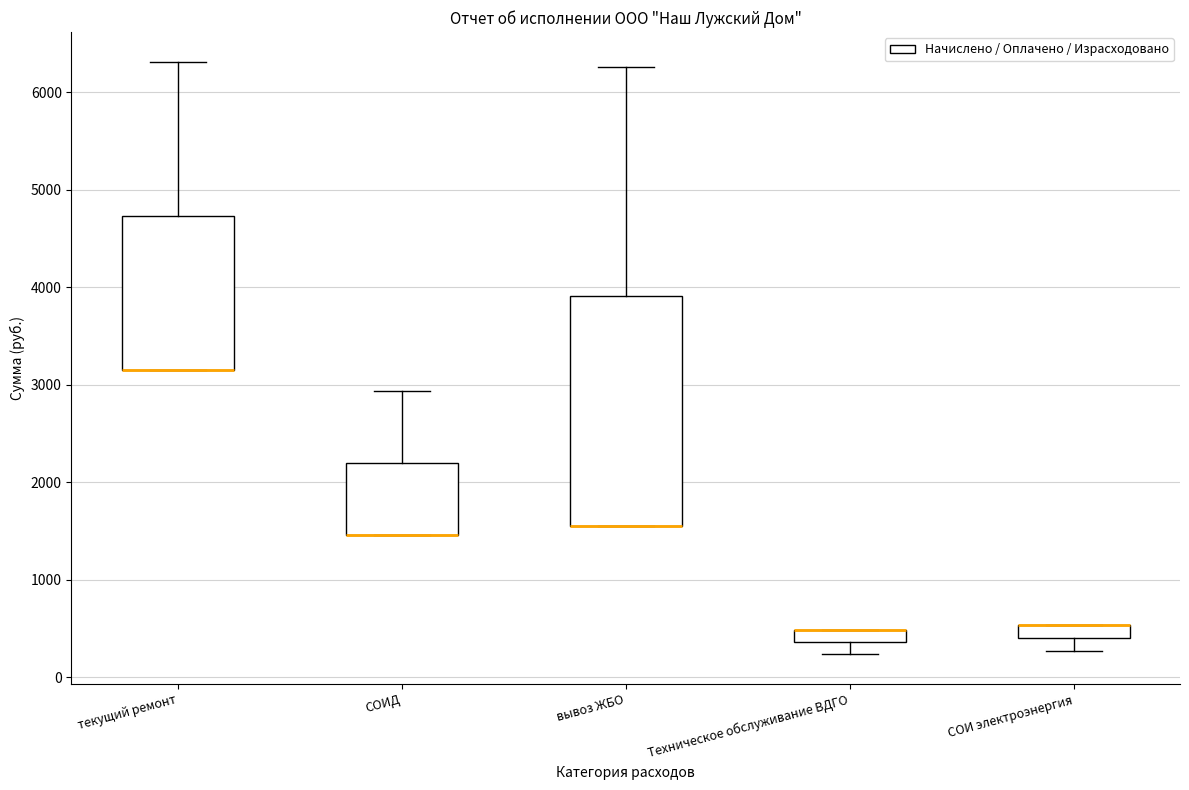

Comparing the boxes themselves (not the whiskers), which one is the tallest?

вывоз ЖБО